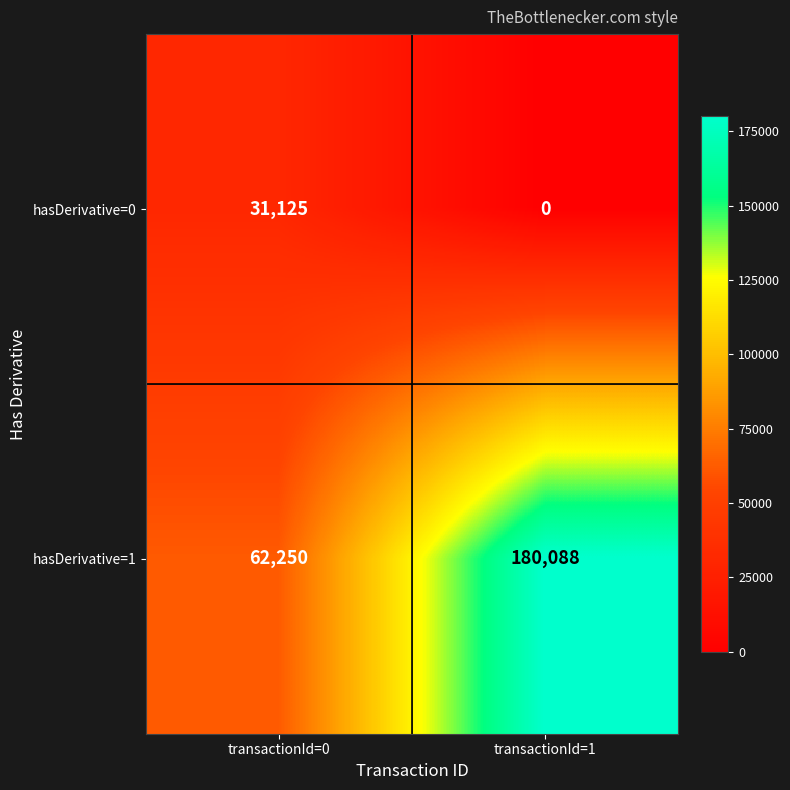

How many positive values does the hasDerivative=0 series have?

1